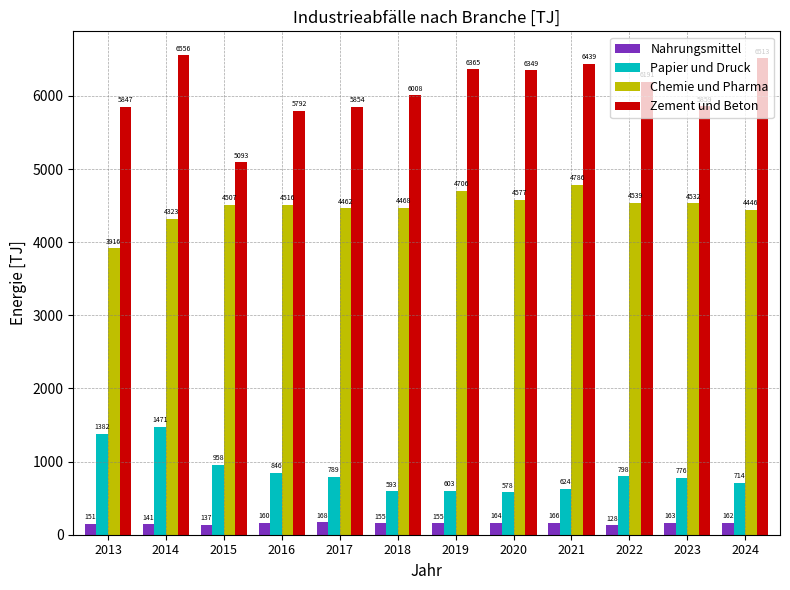

At which label is Chemie und Pharma closest to 4351?

2014